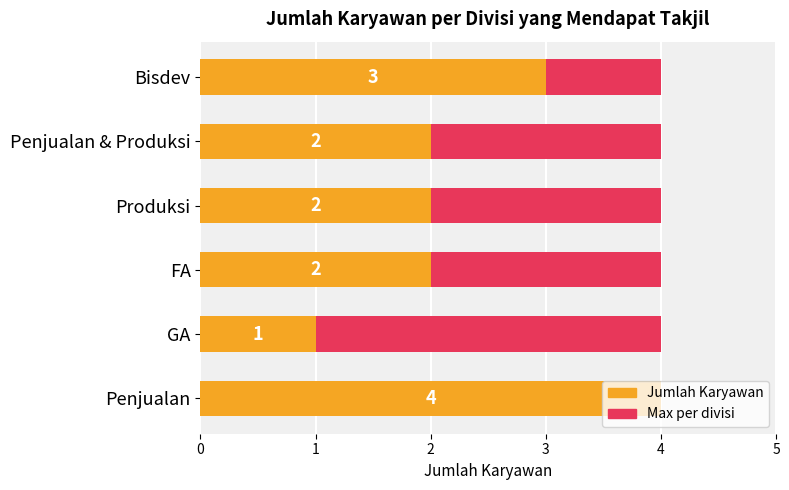

The value of Maximum count at 4 is 0.6. True or false?

True